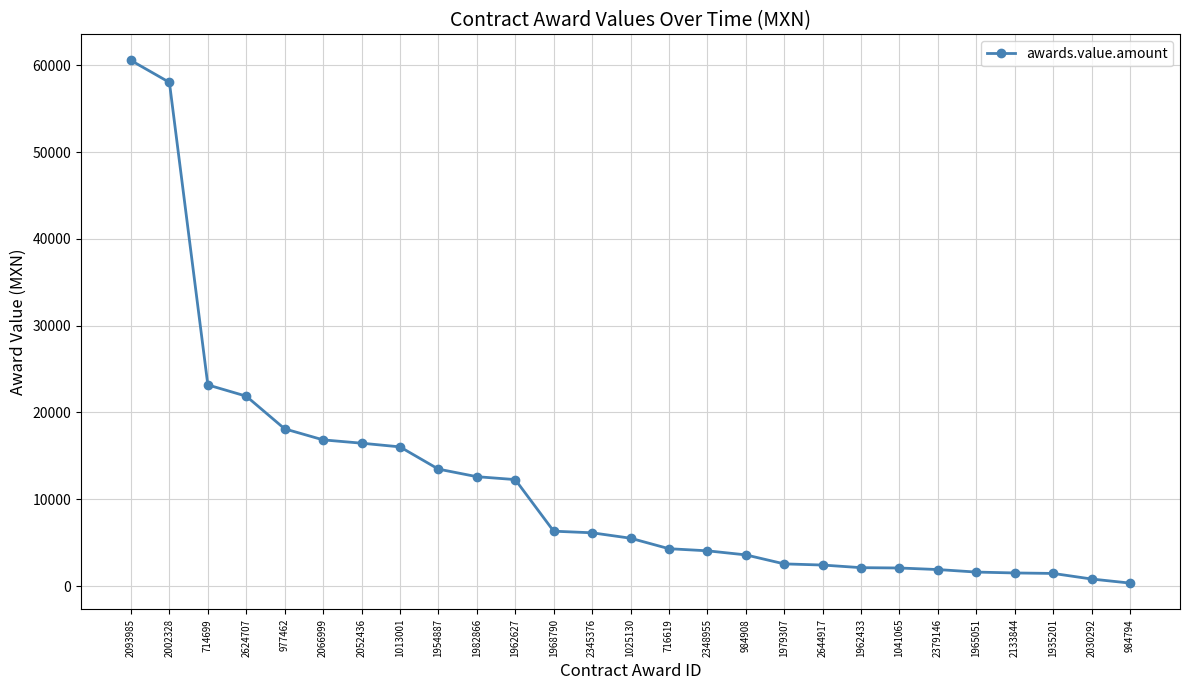

What is the greatest value displayed?

60543.5